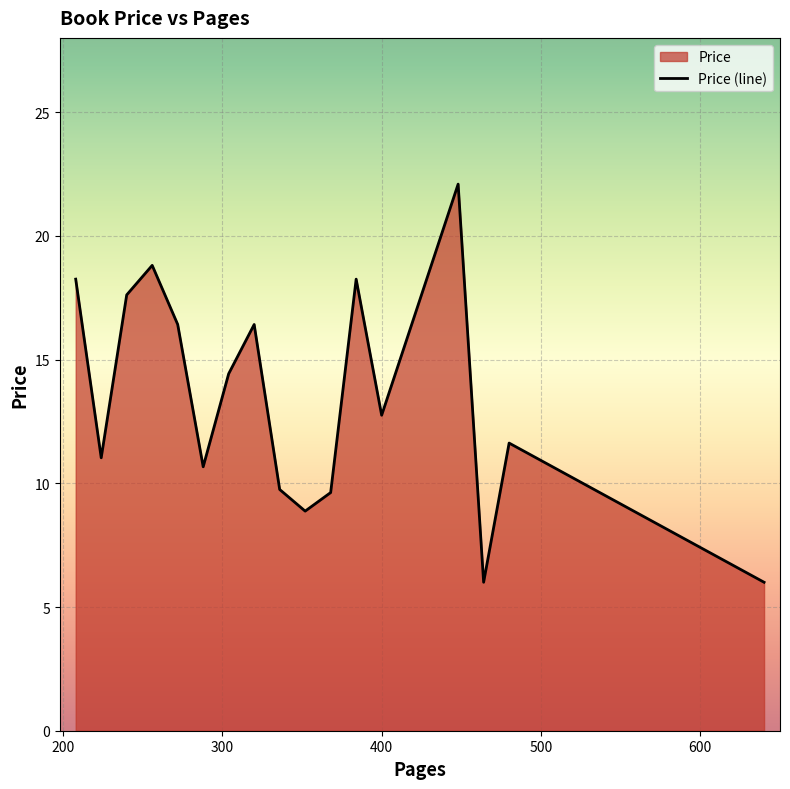

What is the minimum value shown in the chart?

6.0